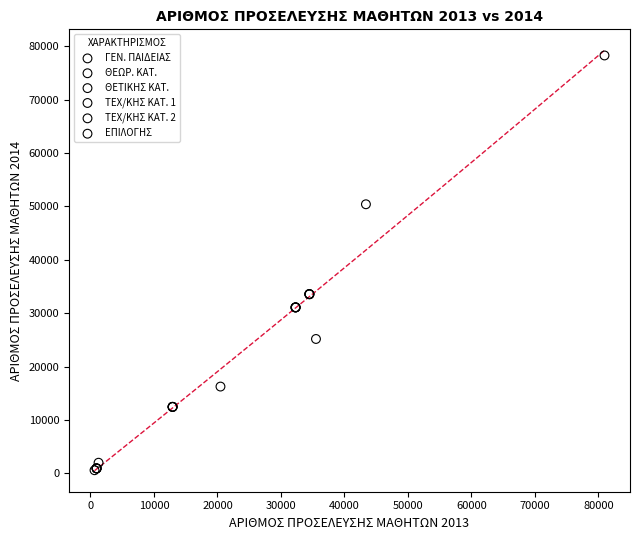

What are all the series names shown in the legend?

ΓΕΝ. ΠΑΙΔΕΙΑΣ, ΘΕΩΡ. ΚΑΤ., ΘΕΤΙΚΗΣ ΚΑΤ., ΤΕΧ/ΚΗΣ ΚΑΤ. 1, ΤΕΧ/ΚΗΣ ΚΑΤ. 2, ΕΠΙΛΟΓΗΣ